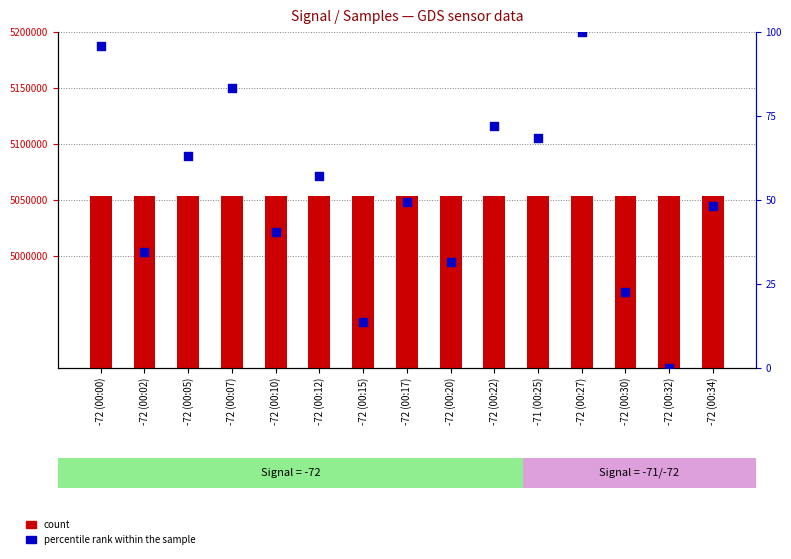

Is the value of percentile rank within the sample at -71 (00:25) greater than the value of count at -72 (00:05)?

No